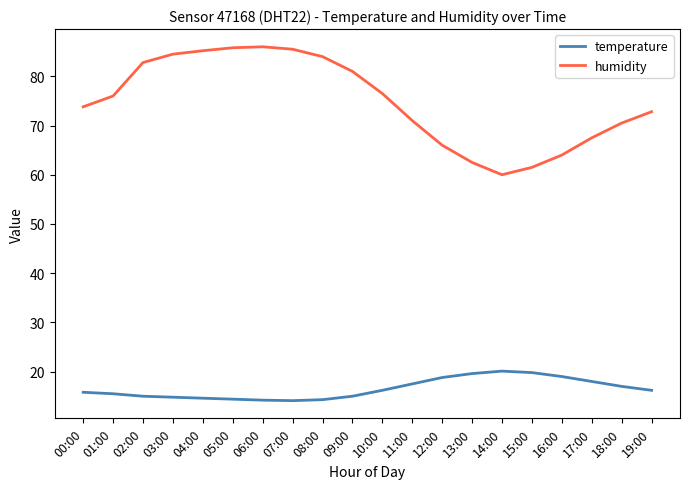

List the series in order of their overall mean, highest first.

humidity, temperature